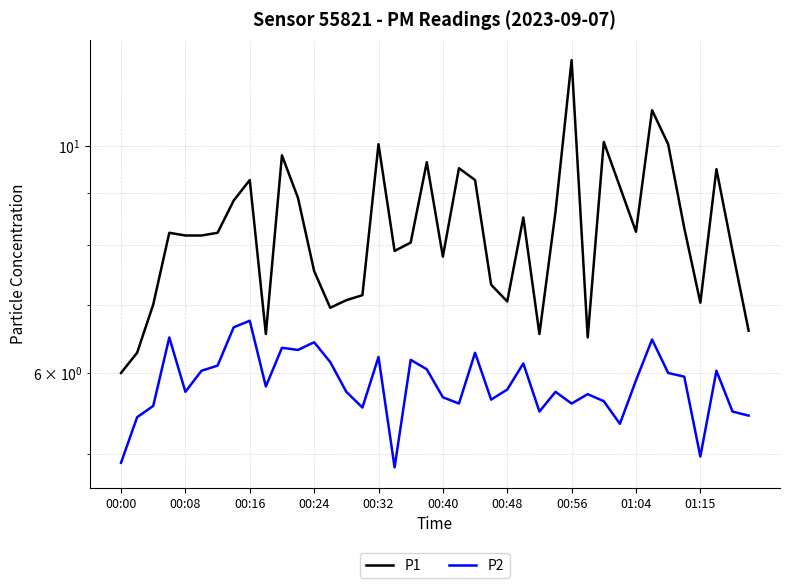

True or false: P2 and P1 cross at least once.

False